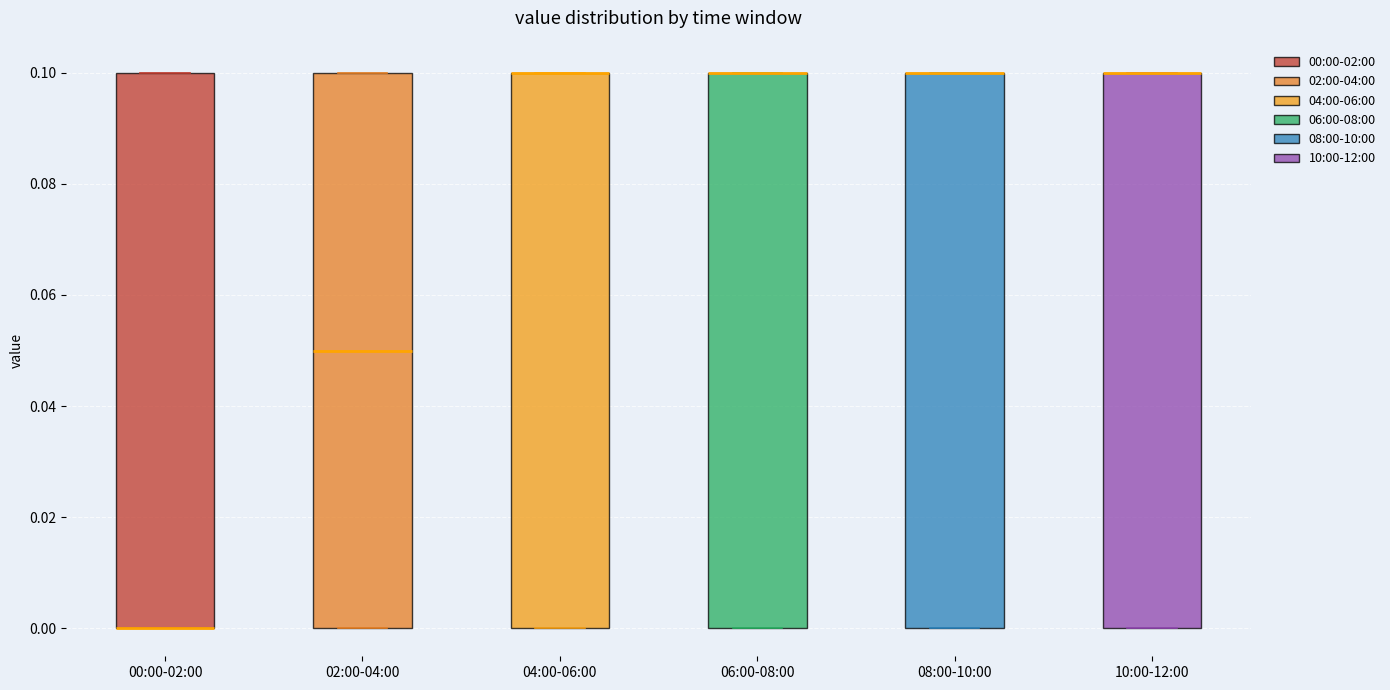

Where is the upper edge of the box for 10:00-12:00 on the y-axis? The values are not printed on the chart, so give them approximately, as read against the axis.

0.10